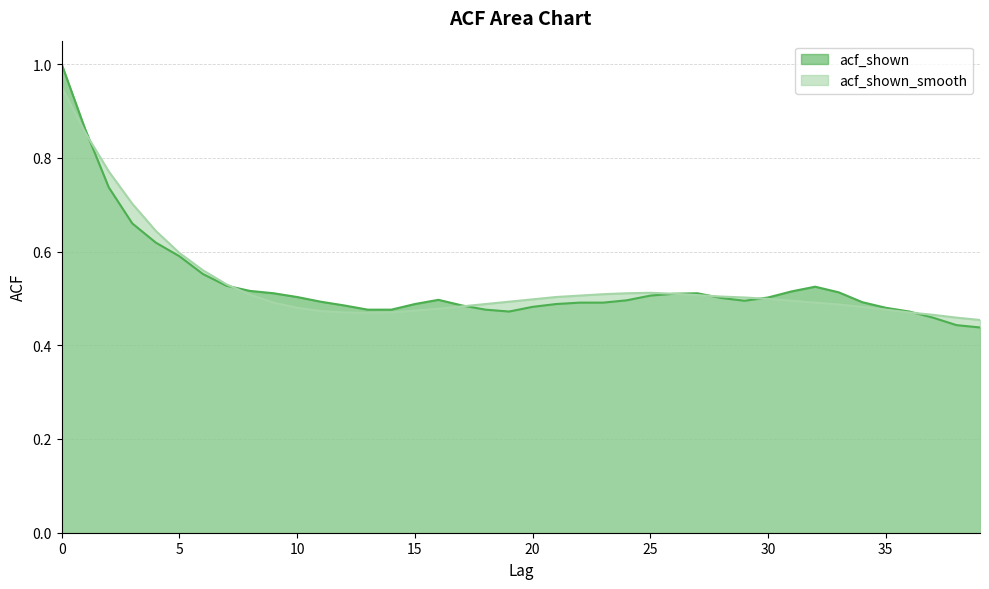

Reading left to right, extract all data points from this chart.

acf_shown: 0=1.0	1=0.9	2=0.7	3=0.7	4=0.6	5=0.6	6=0.6	7=0.5	8=0.5	9=0.5	10=0.5	11=0.5	12=0.5	13=0.5	14=0.5	15=0.5	16=0.5	17=0.5	18=0.5	19=0.5	20=0.5	21=0.5	22=0.5	23=0.5	24=0.5	25=0.5	26=0.5	27=0.5	28=0.5	29=0.5	30=0.5	31=0.5	32=0.5	33=0.5	34=0.5	35=0.5	36=0.5	37=0.5	38=0.4	39=0.4
acf_shown_smooth: 0=1.0	1=0.9	2=0.8	3=0.7	4=0.6	5=0.6	6=0.6	7=0.5	8=0.5	9=0.5	10=0.5	11=0.5	12=0.5	13=0.5	14=0.5	15=0.5	16=0.5	17=0.5	18=0.5	19=0.5	20=0.5	21=0.5	22=0.5	23=0.5	24=0.5	25=0.5	26=0.5	27=0.5	28=0.5	29=0.5	30=0.5	31=0.5	32=0.5	33=0.5	34=0.5	35=0.5	36=0.5	37=0.5	38=0.5	39=0.5